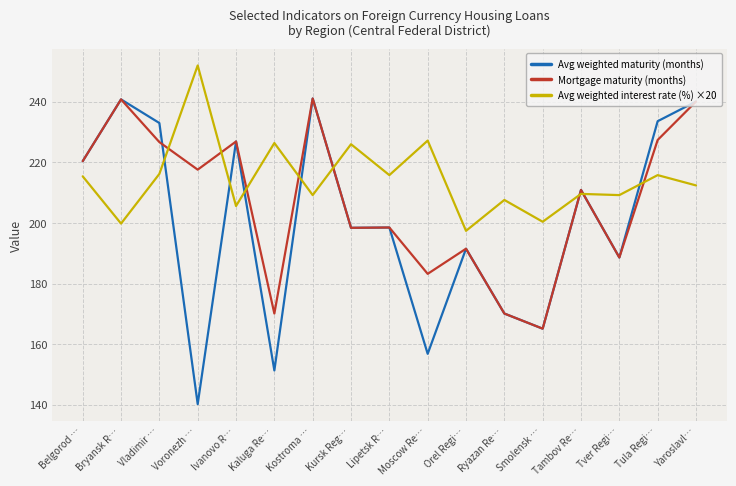

Where is the first local minimum for Avg weighted maturity (months)?

Voronezh …